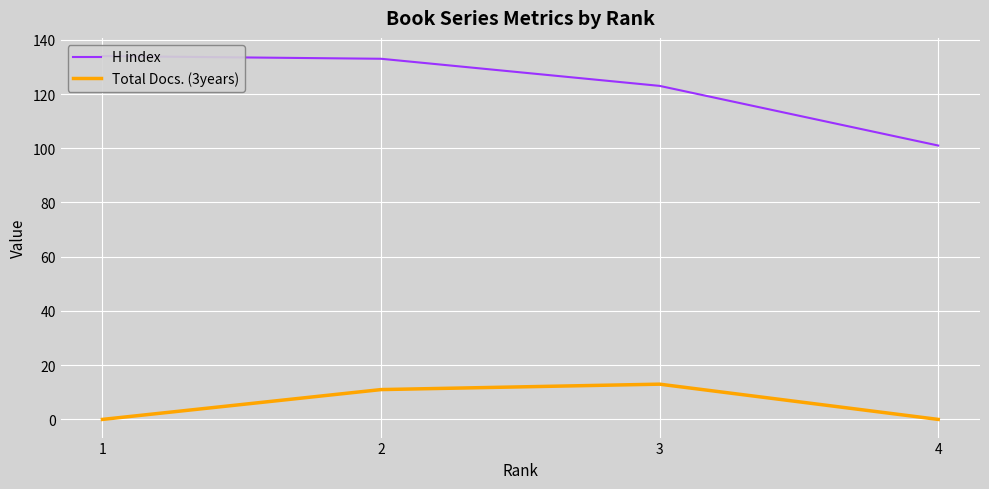

Which has a higher value, 3 or 1?

1